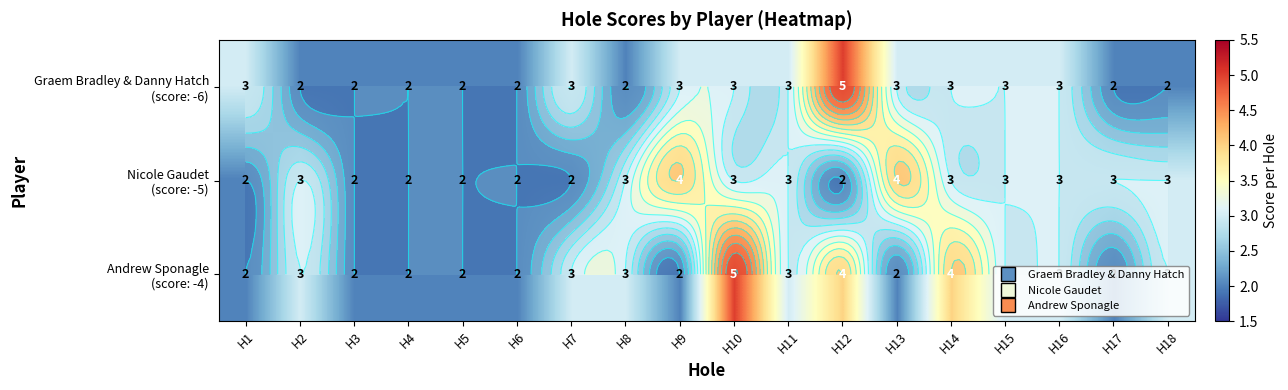

How many distinct data groups are displayed?

3